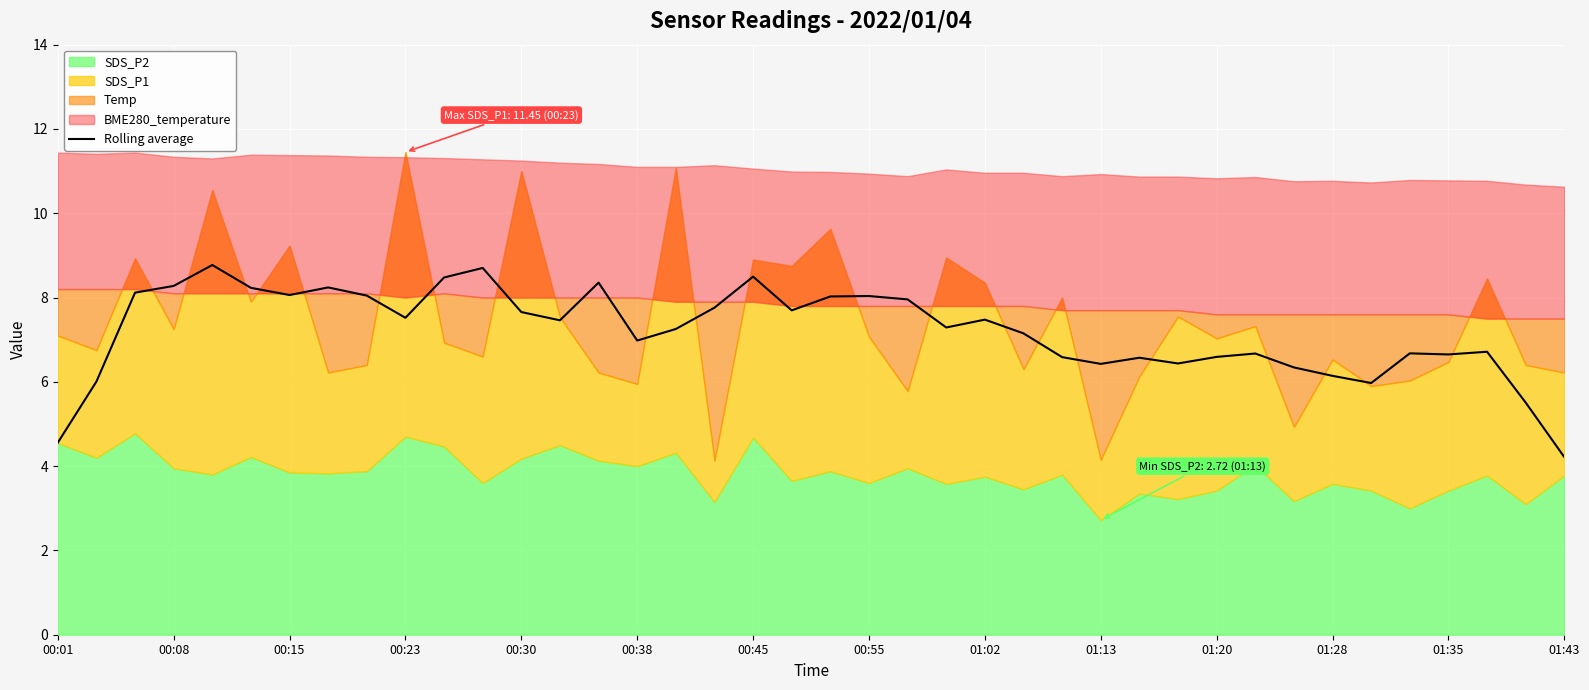

At which label does Rolling average reach its minimum?

01:43